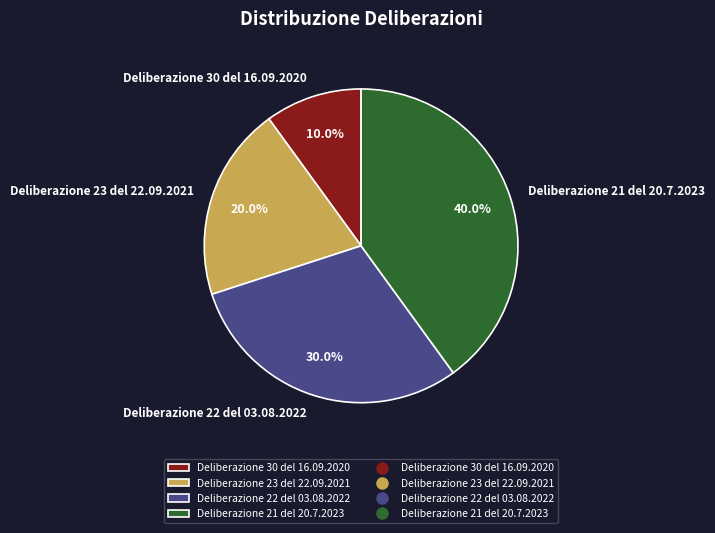

Do Deliberazione 23 del 22.09.2021 and Deliberazione 30 del 16.09.2020 together represent more than half of the pie?

No